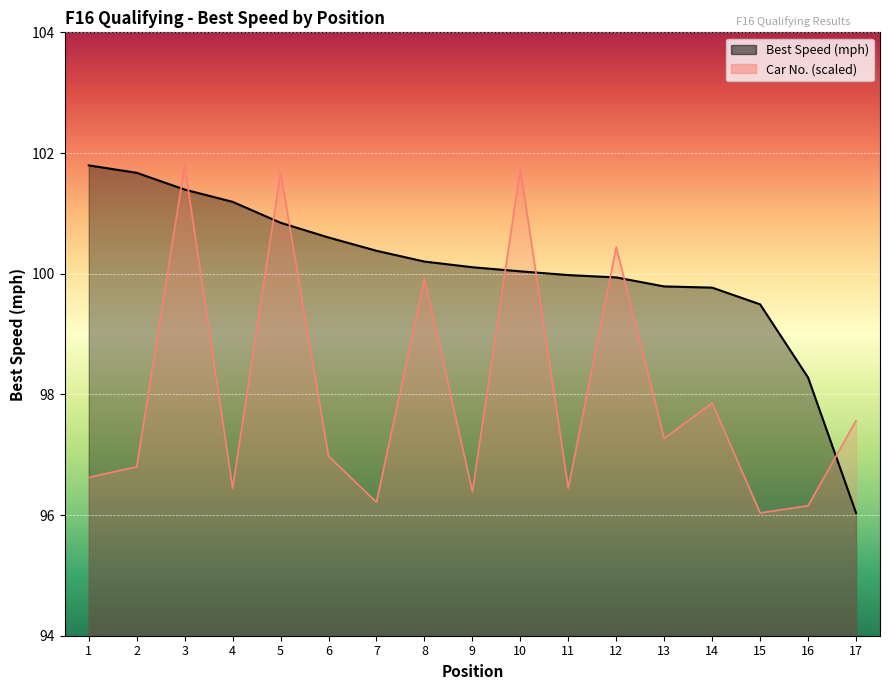

At which label does Best Speed reach its peak?

1